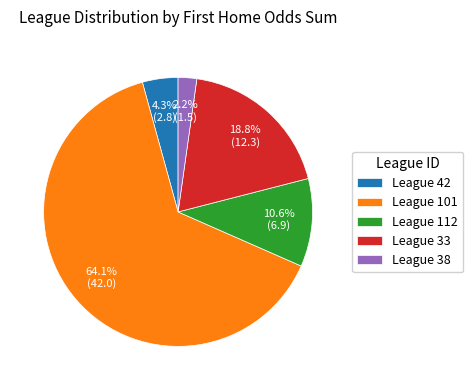

Which category has the biggest portion of the pie?

League 101